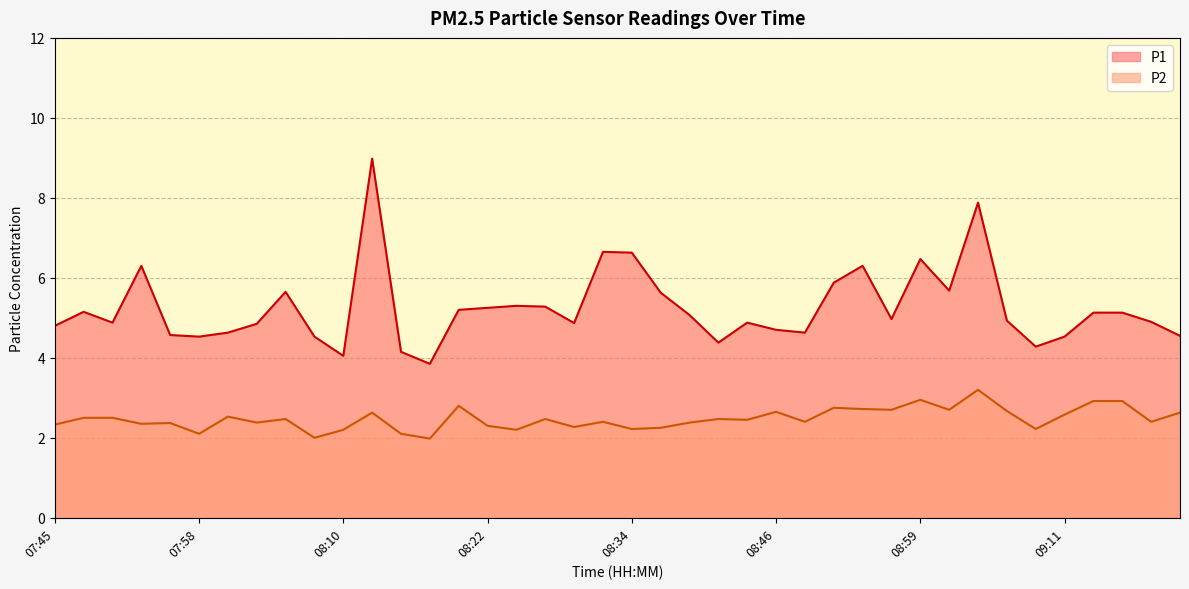

List the labels in order of P2 value, smallest first.

08:17, 08:07, 07:58, 08:15, 08:10, 08:24, 08:34, 09:08, 08:36, 08:29, 08:22, 07:45, 07:53, 07:55, 08:02, 08:39, 08:32, 08:49, 09:18, 08:44, 08:05, 08:27, 08:41, 07:48, 07:50, 08:00, 09:11, 08:12, 09:20, 08:46, 09:06, 08:56, 09:01, 08:54, 08:51, 08:19, 09:13, 09:16, 08:59, 09:03